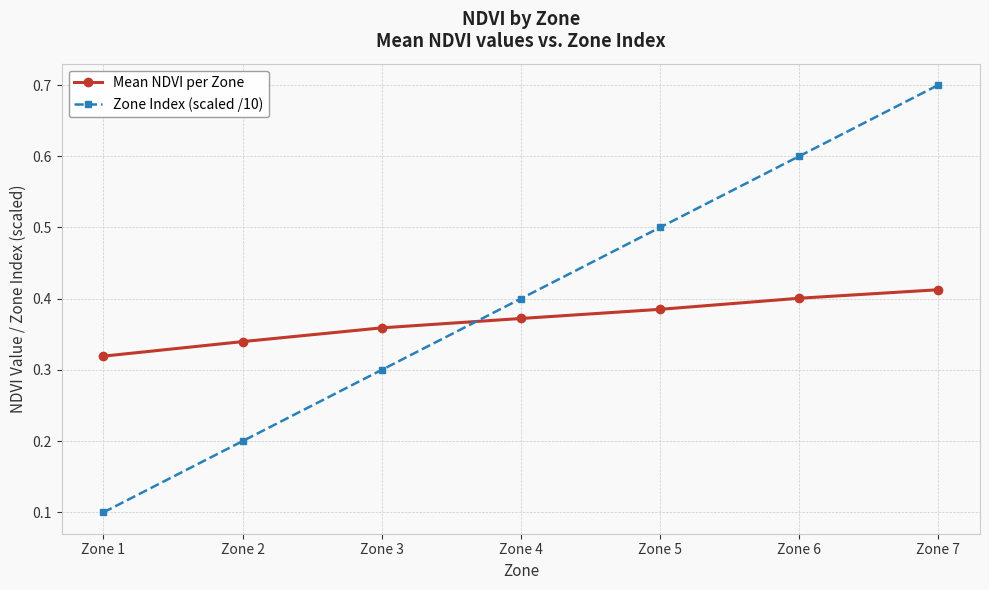

Between Zone 1 and Zone 5, which series saw the biggest shift?

Zone Index (scaled /10)